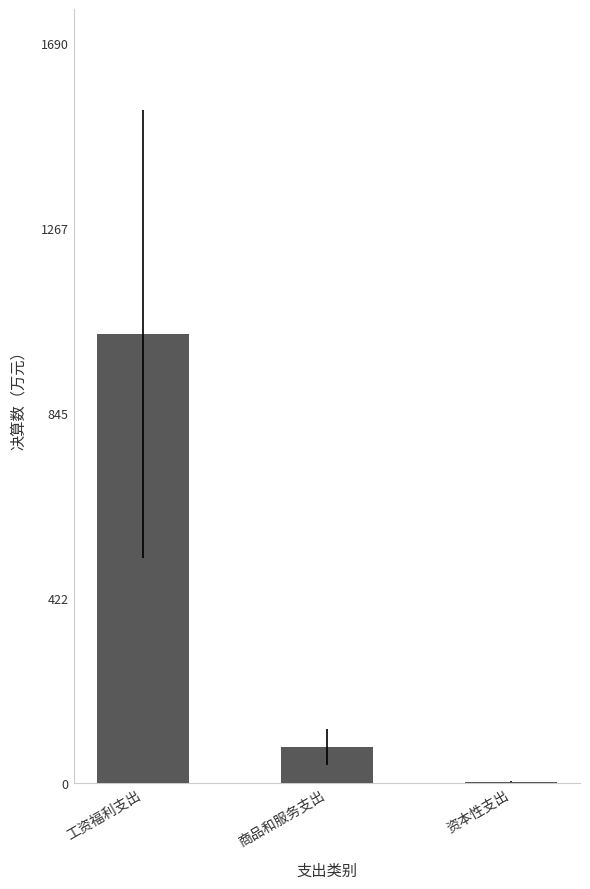

Which has a higher value, 商品和服务支出 or 资本性支出?

商品和服务支出